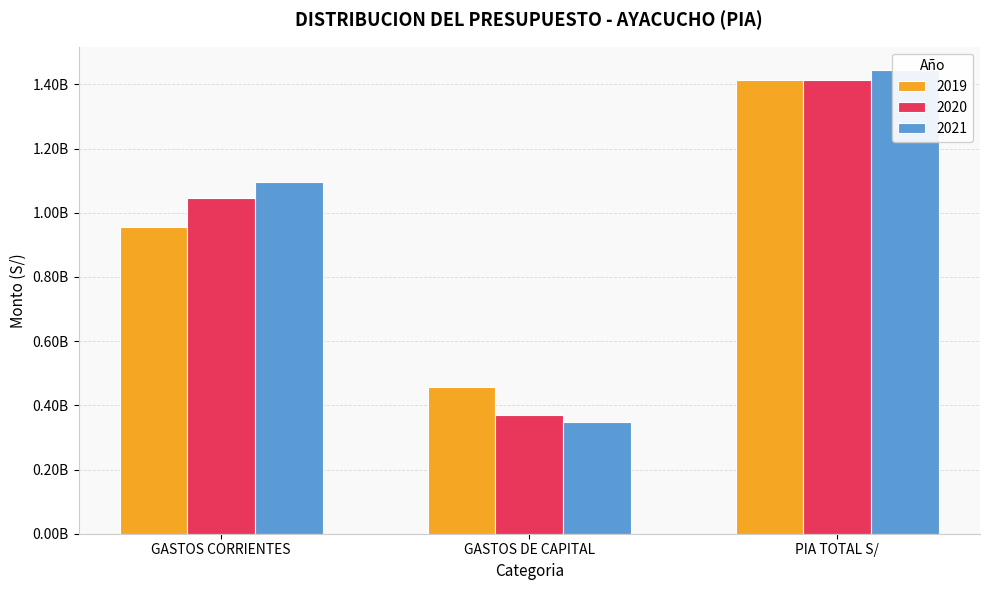

Count the number of data series in this chart.

3